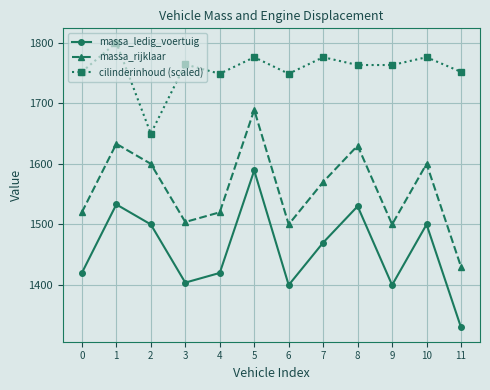

At which category does the chart reach its peak across all series?

1